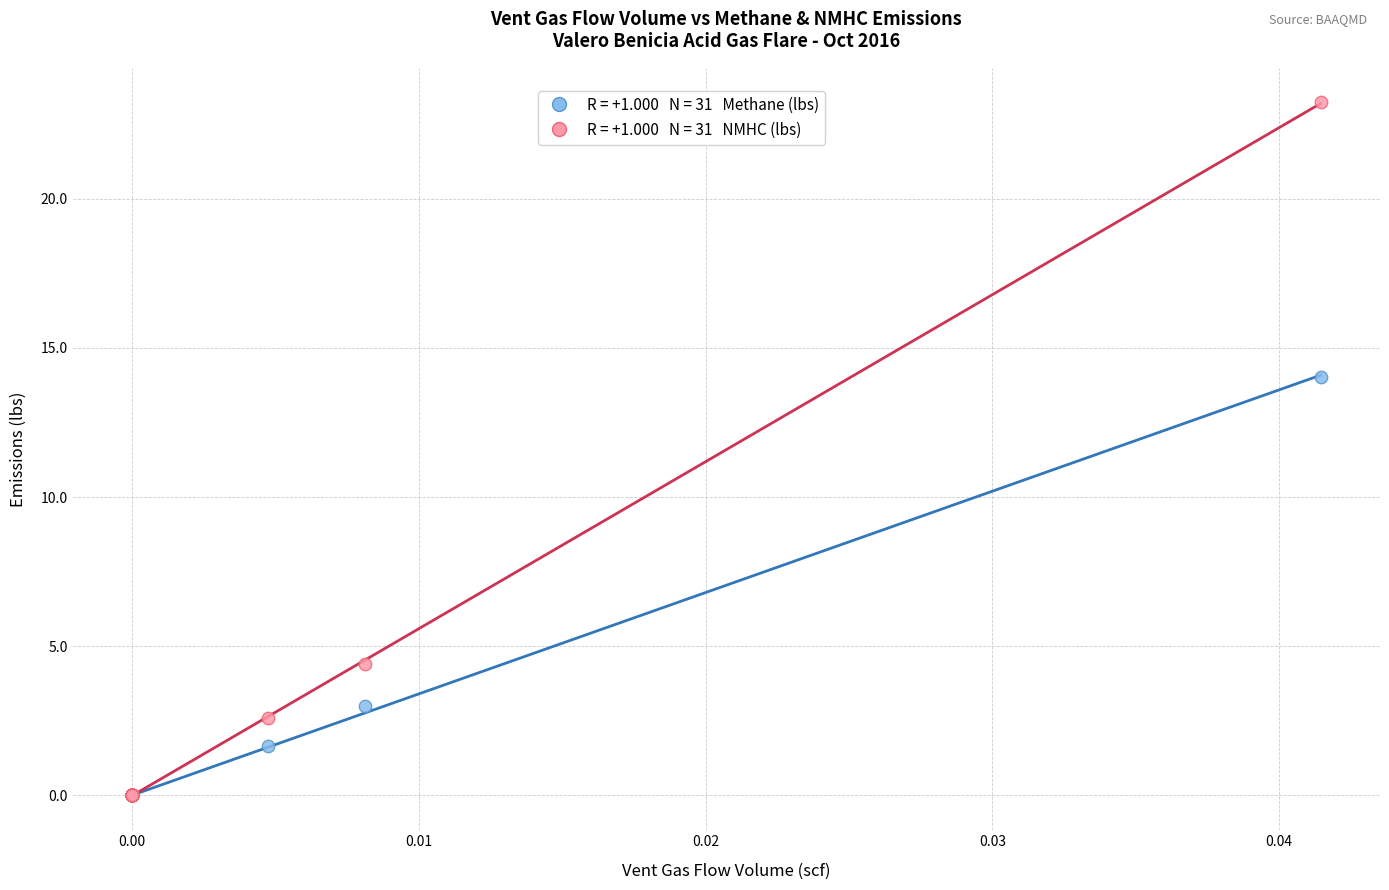

Across all series, what Y value is closest to 11?

14.0